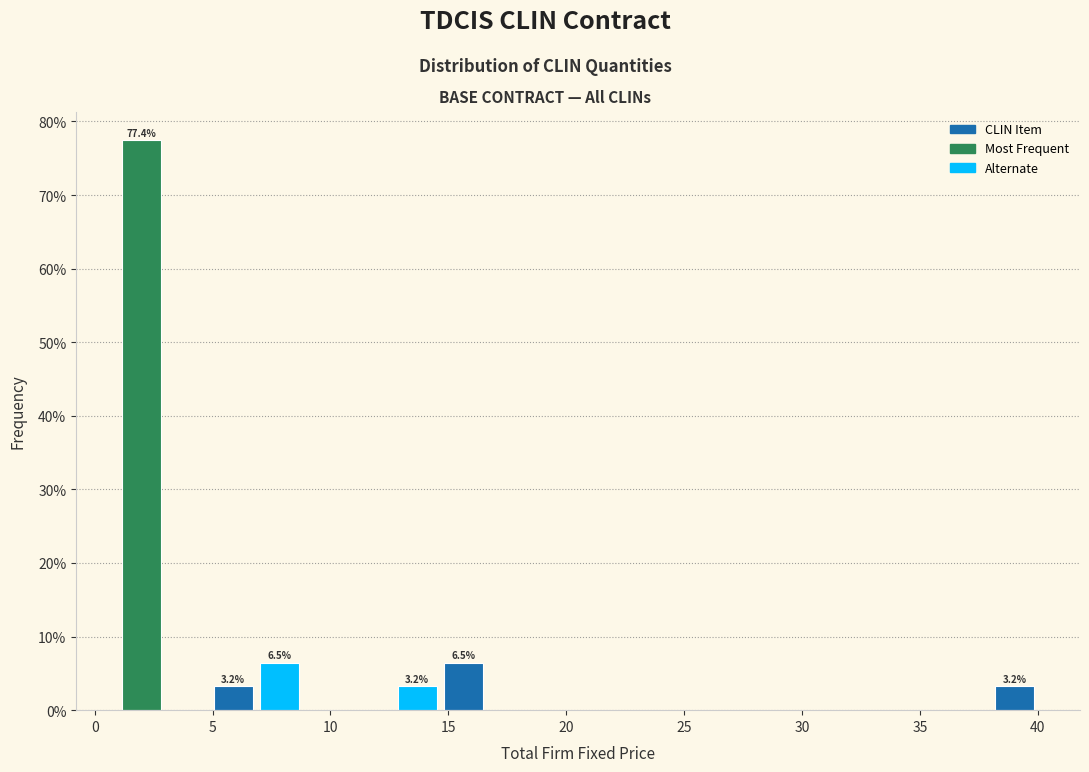

Around what value on the x-axis is the tallest bar? Give the approximate position of its centre, as read against the axis.

2.0